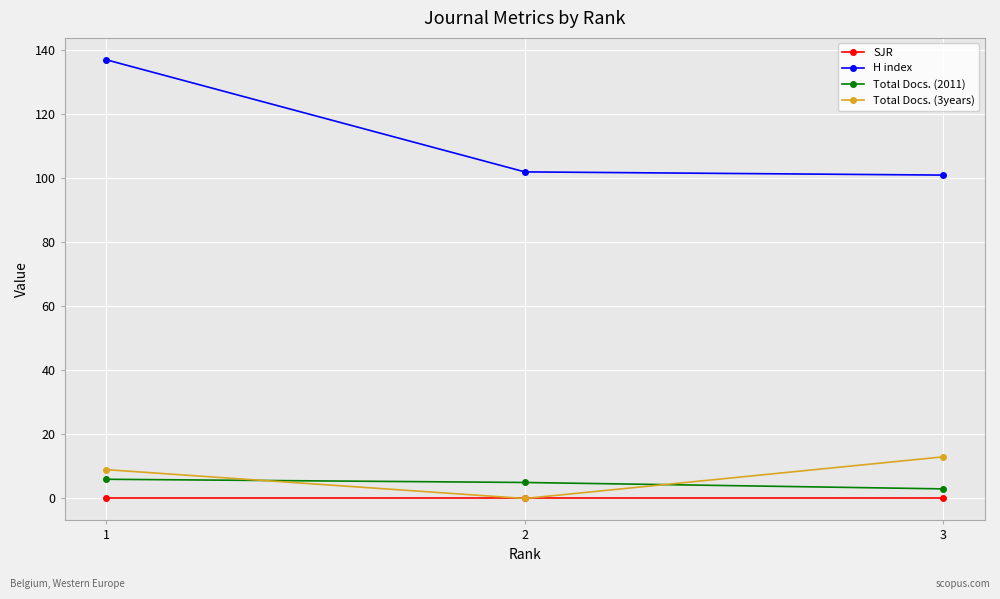

The value of SJR at 1 is 0. True or false?

True